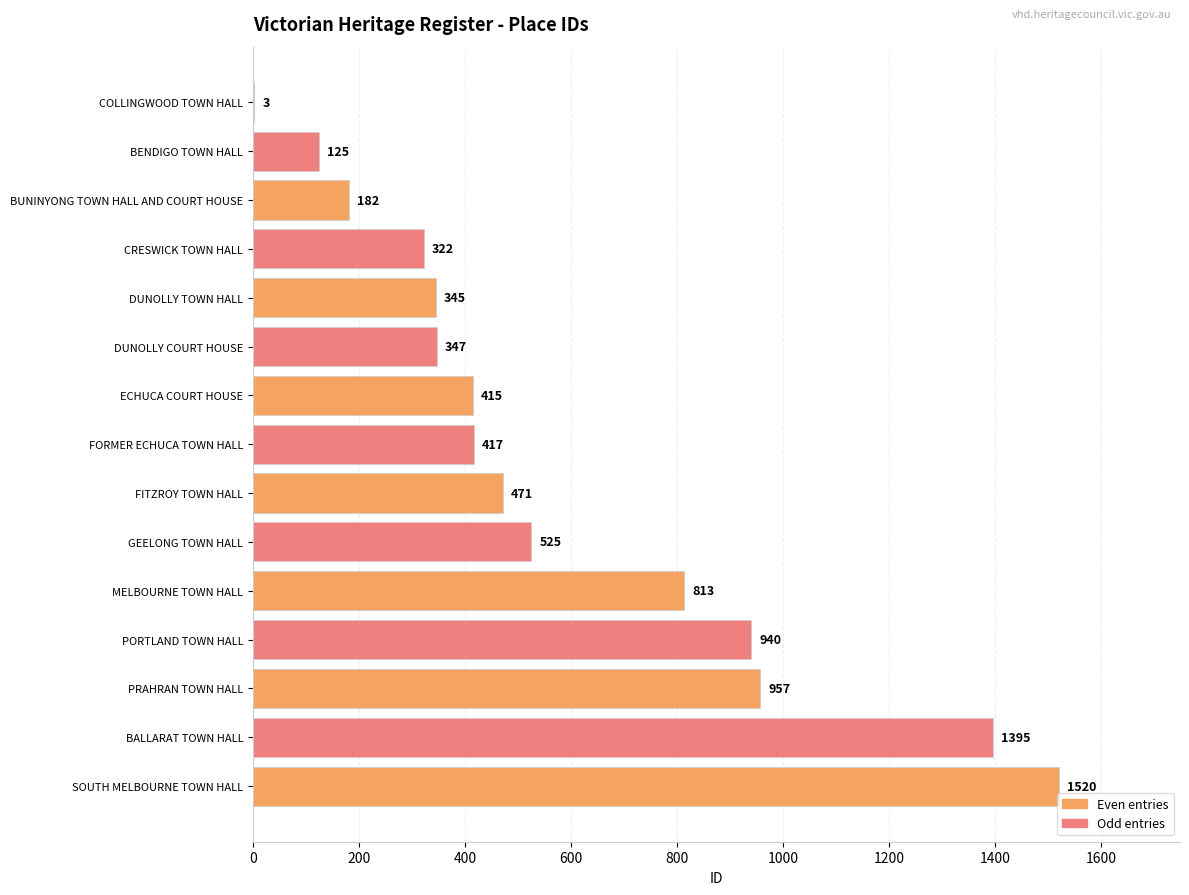

What is the sum of the values at FITZROY TOWN HALL and BALLARAT TOWN HALL?

1866